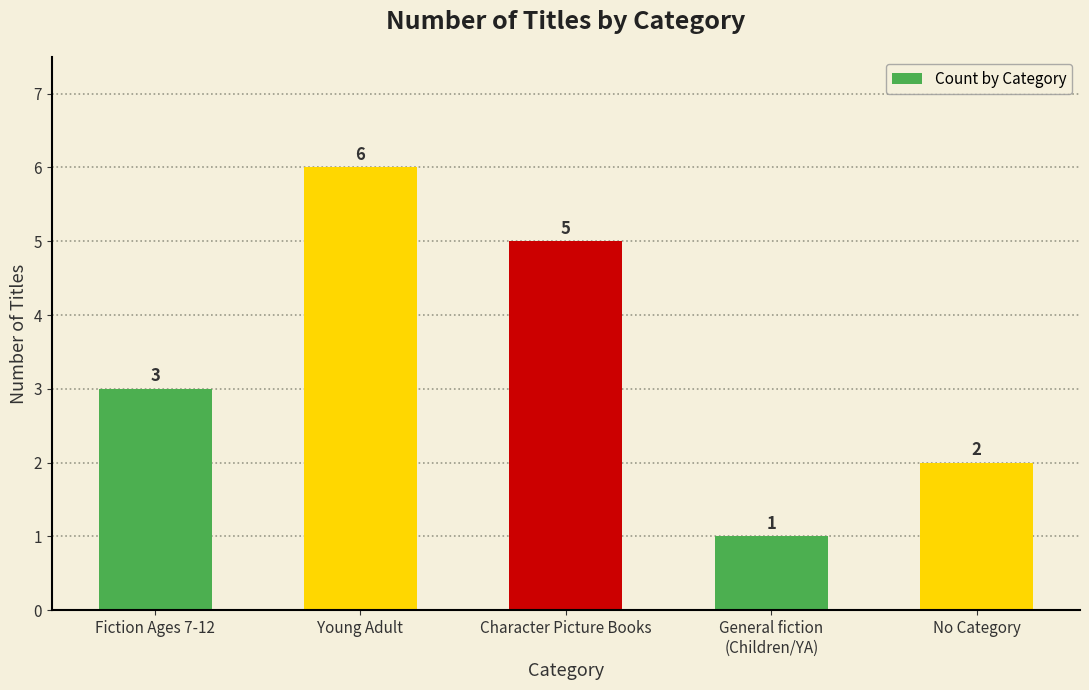

How many bars are there in total?

5